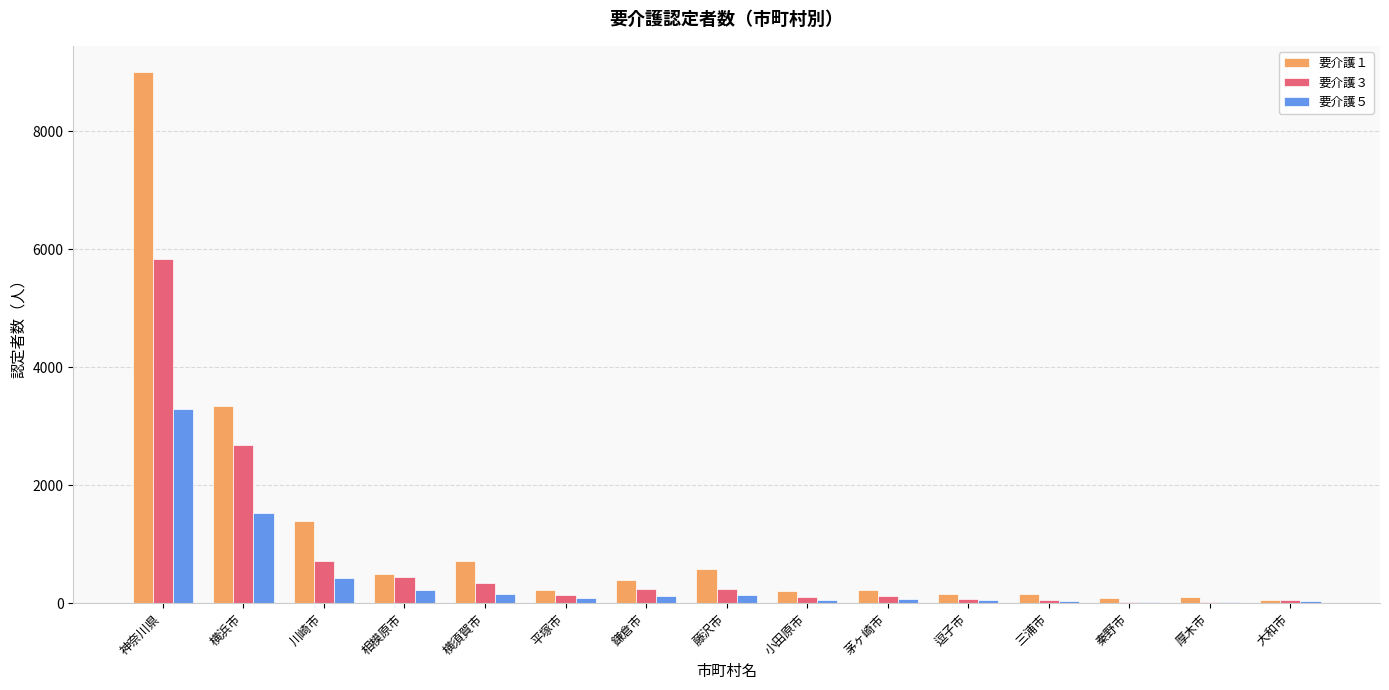

Which series has the largest total across all categories?

要介護１